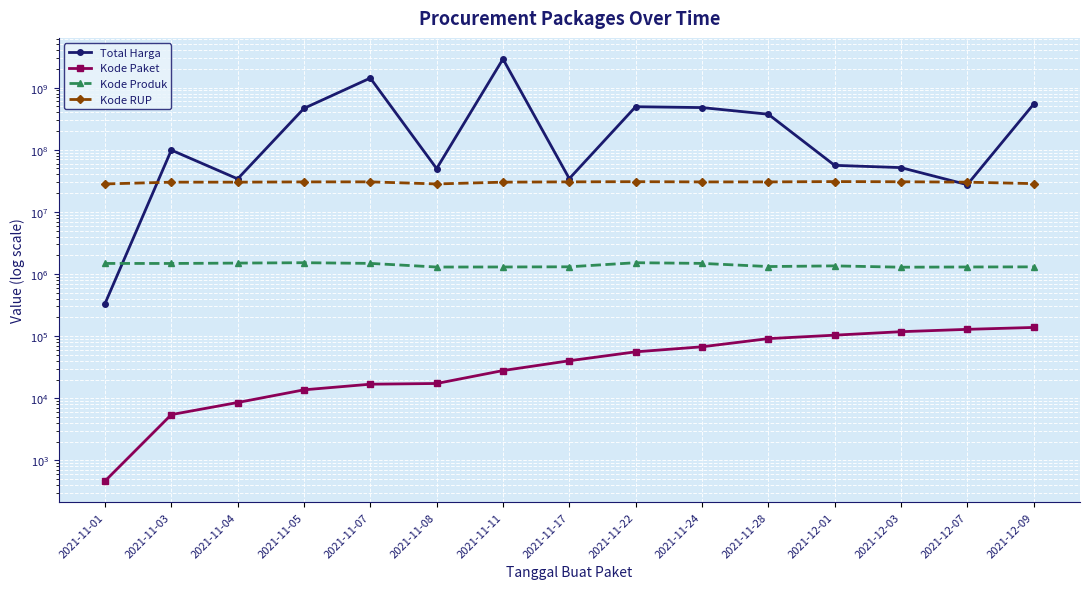

How many lines are shown in the chart?

4